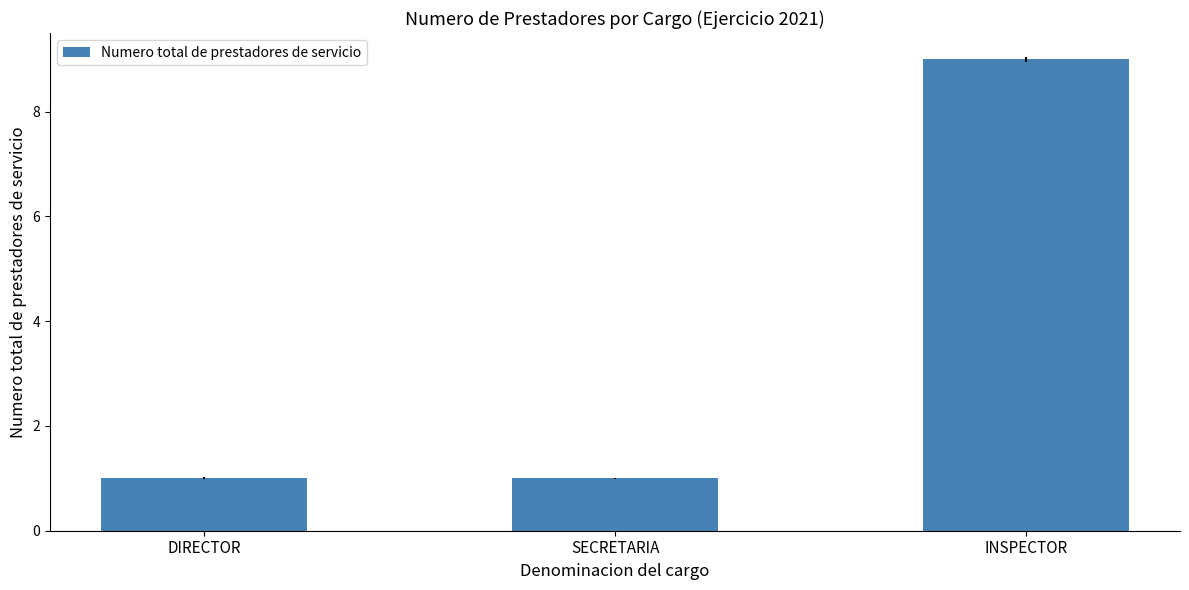

What is the change in value from DIRECTOR to INSPECTOR?

+8